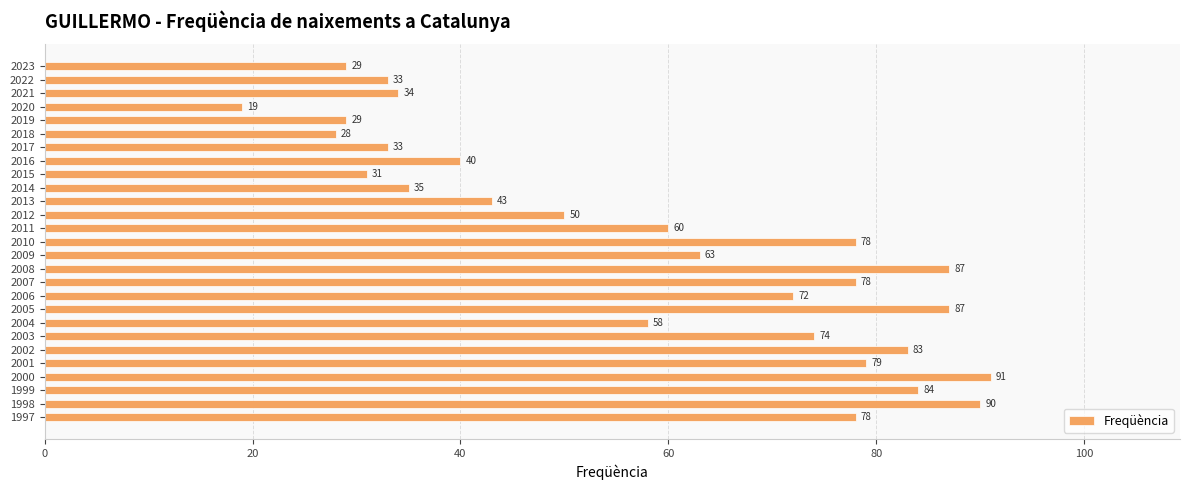

Is it true that the value at 2014 is 35?

True